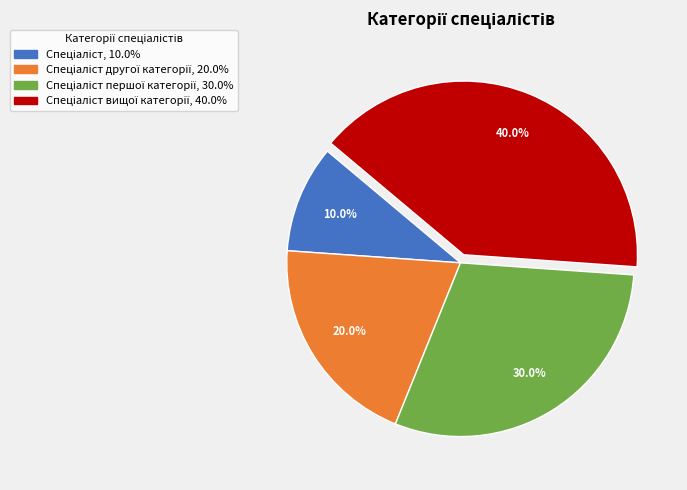

Is there a majority slice in this chart?

No